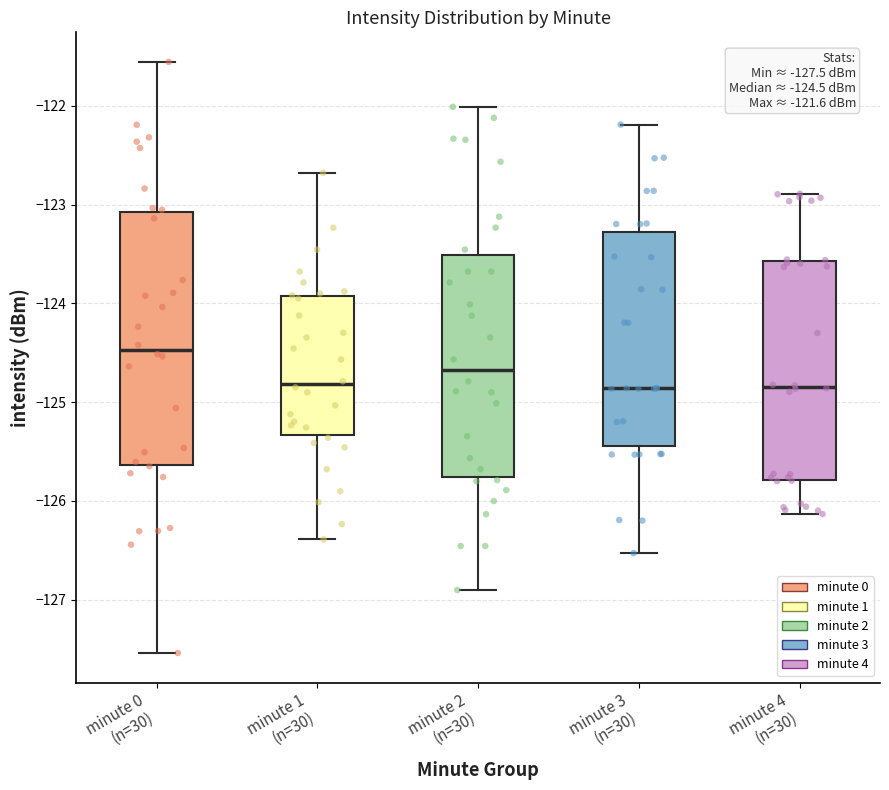

Which box is the tallest, from its lower edge to its upper edge?

minute 0 (n=30)